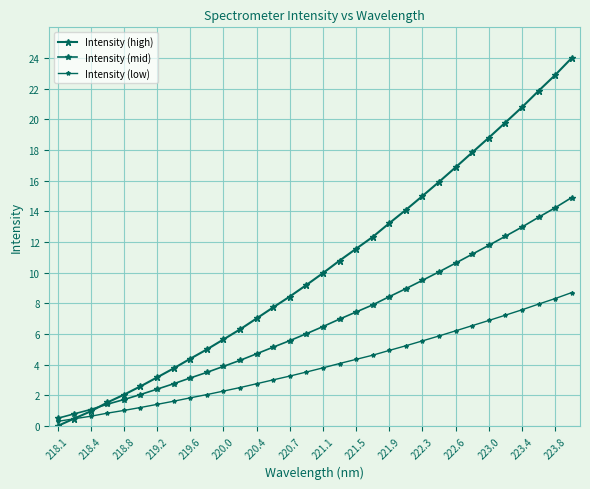

Is this an area chart (filled region under the line)?

No